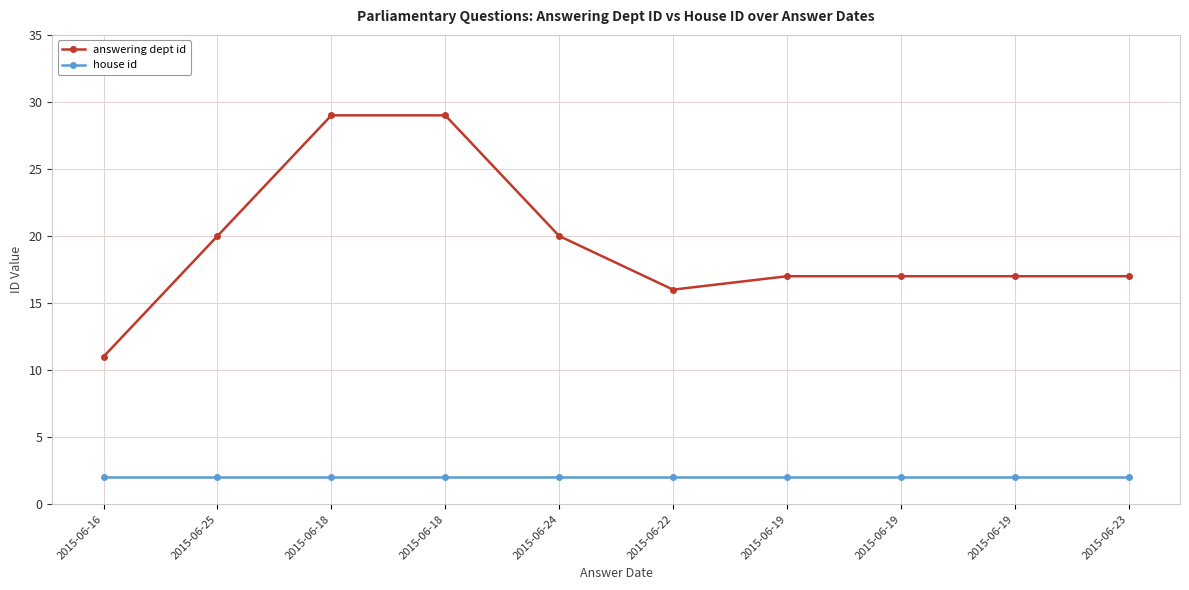

What are all the series names shown in the legend?

answering dept id, house id